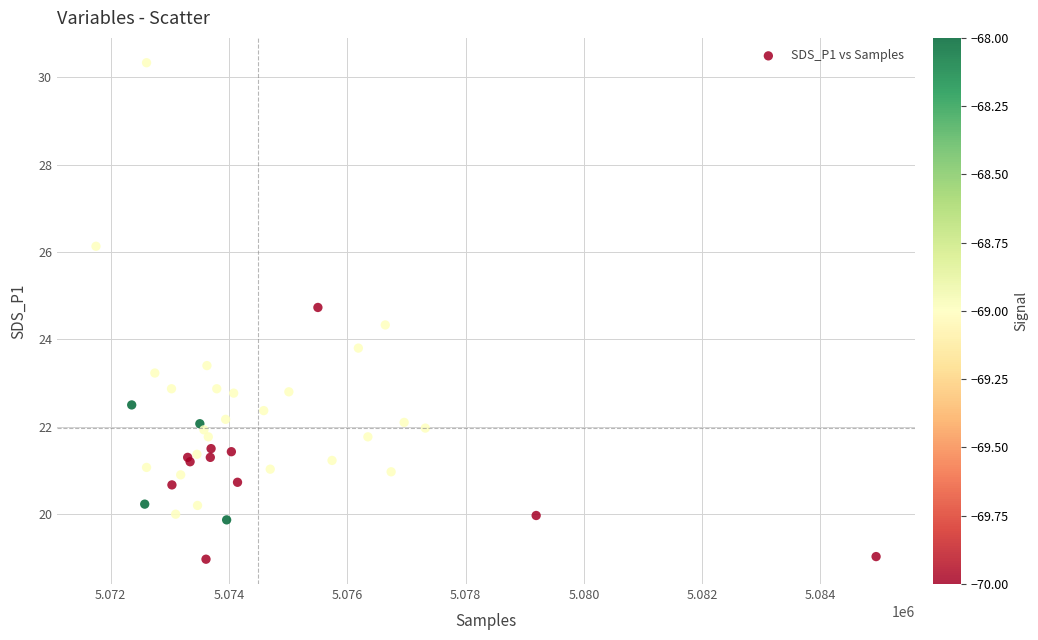

What Y value in the scatter plot is closest to 24?

23.8